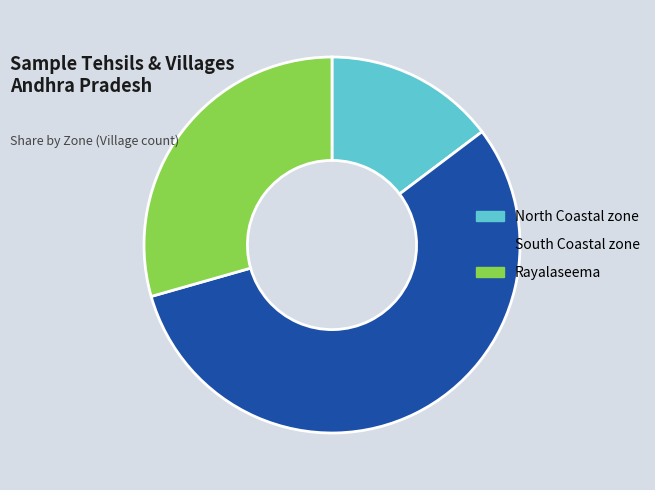

Does any single category account for the majority?

Yes